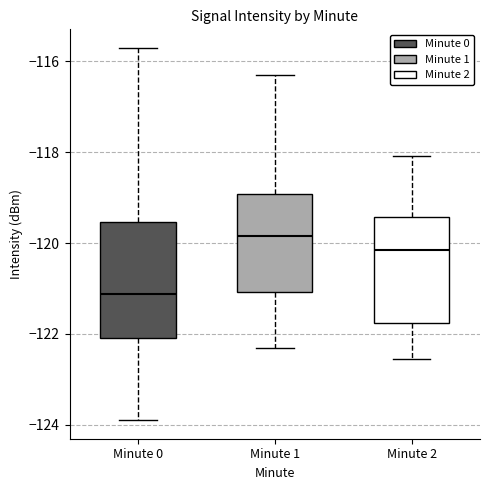

Reading left to right, transcribe this box plot: for each box, give where its median line is, the range the box spans, and where its two whiskers end, as read against the y-axis. The values are not printed on the chart, so give them approximately, as read against the axis.

Minute 0: median -121.2, box -122.0 to -119.6, whiskers -123.8 to -115.8
Minute 1: median -119.8, box -121.0 to -119.0, whiskers -122.4 to -116.4
Minute 2: median -120.2, box -121.8 to -119.4, whiskers -122.6 to -118.0